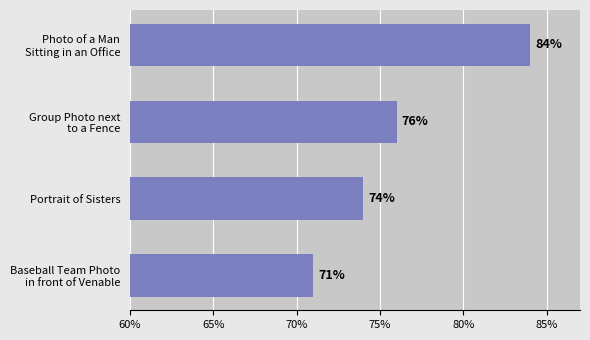

Is it true that the value at Portrait of Sisters is 21?

False